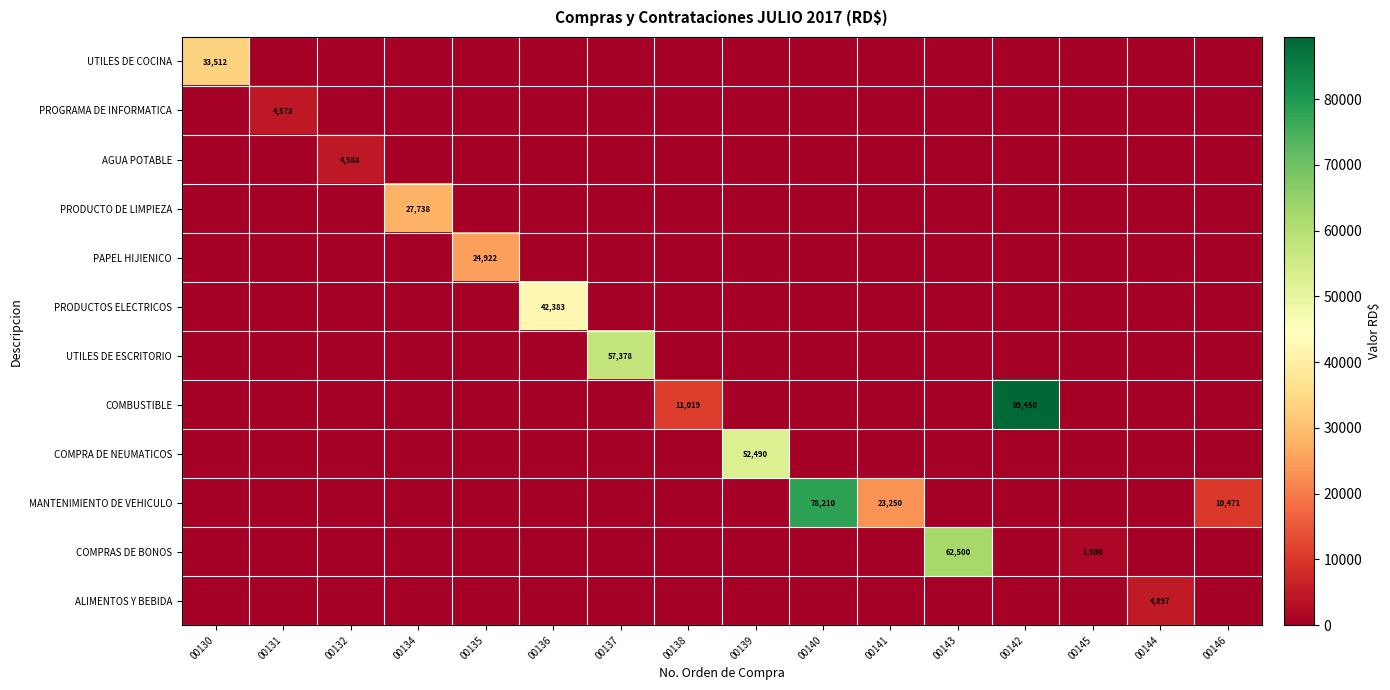

The value of COMPRAS DE BONOS at 00143 is 17254. True or false?

False